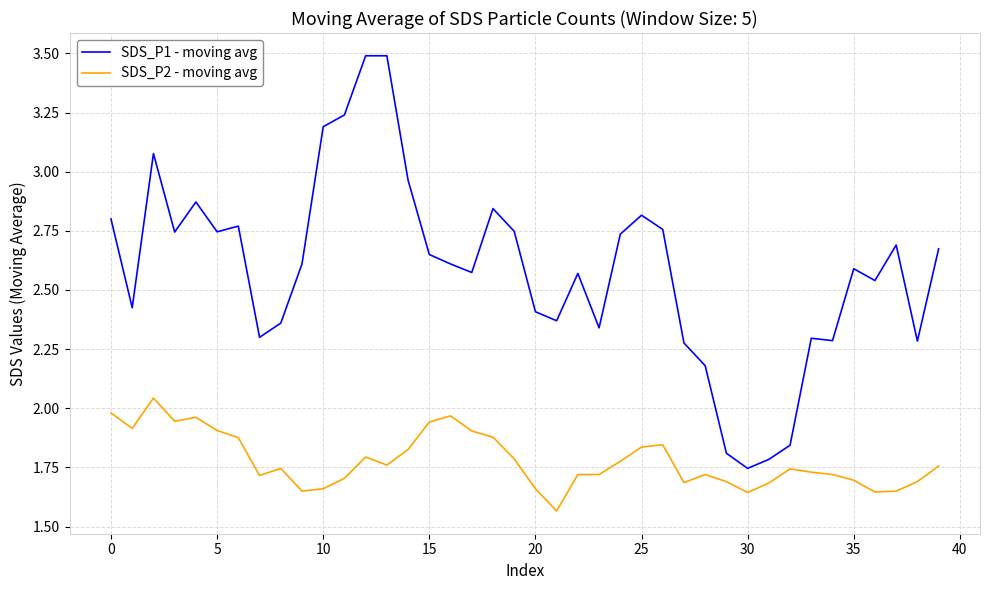

Which series has the widest spread of values?

SDS_P1 - moving avg